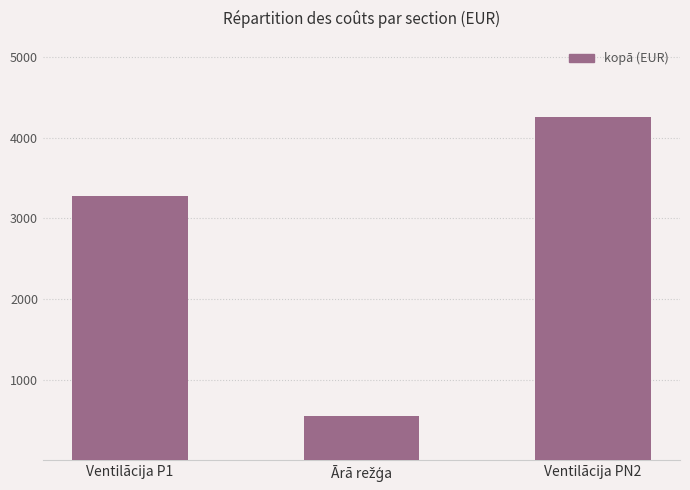

What is the change in value from Ventilācija P1 to Ventilācija PN2?

+972.4